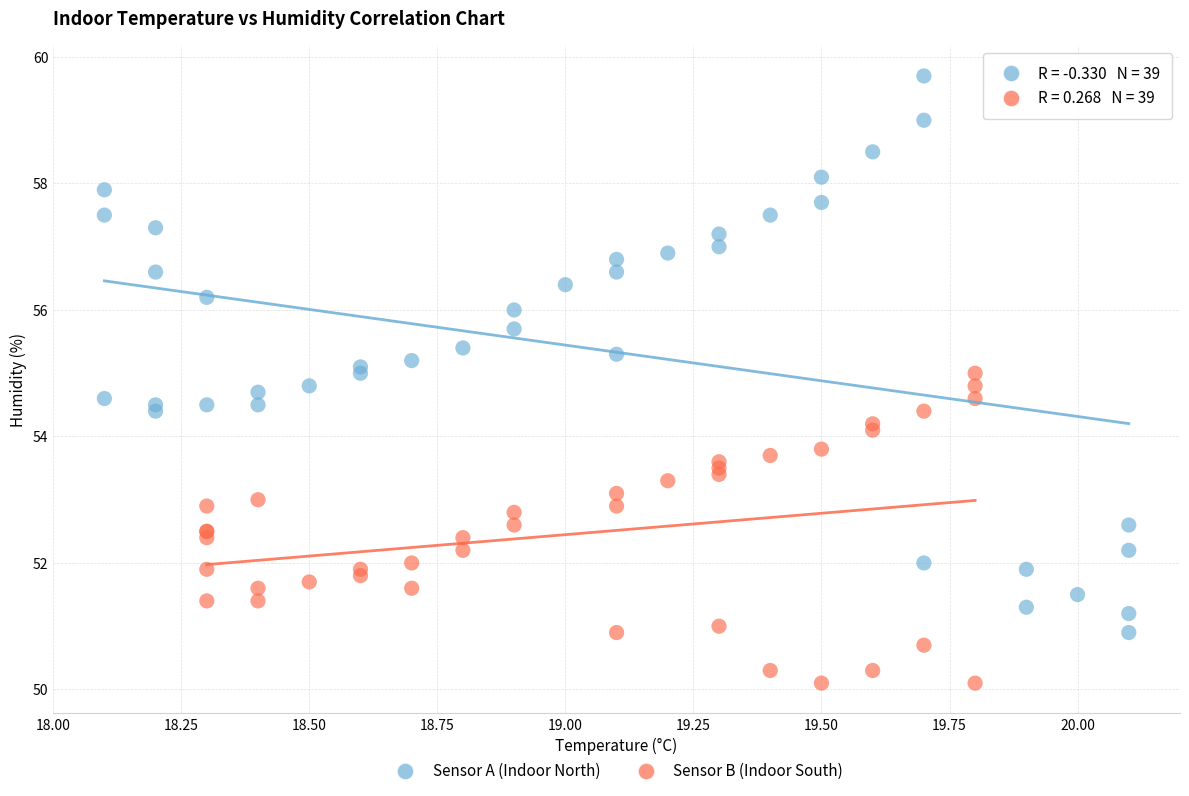

Which series reaches the maximum Y coordinate?

Sensor A (Indoor North)